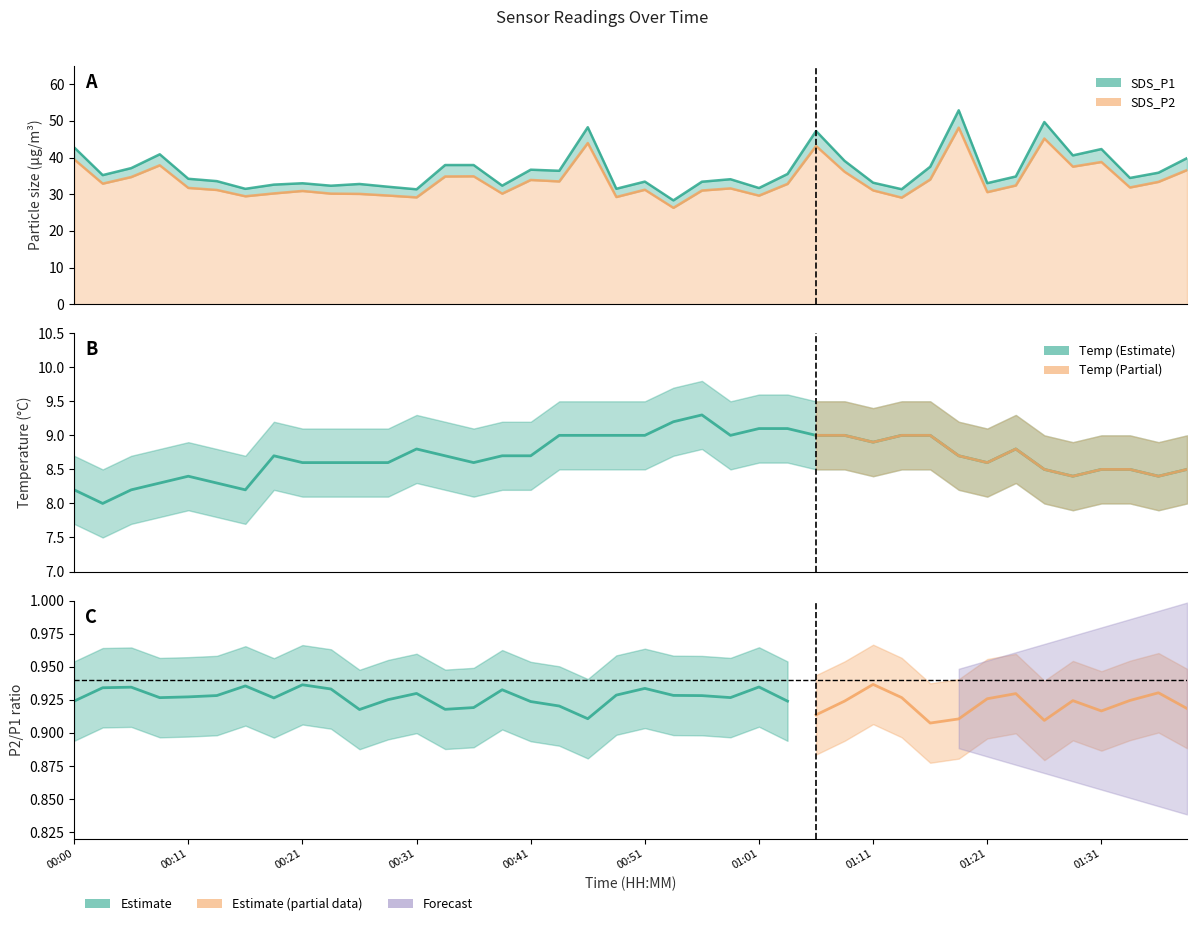

Between 00:18 and 01:01, which series saw the biggest shift?

SDS_P1